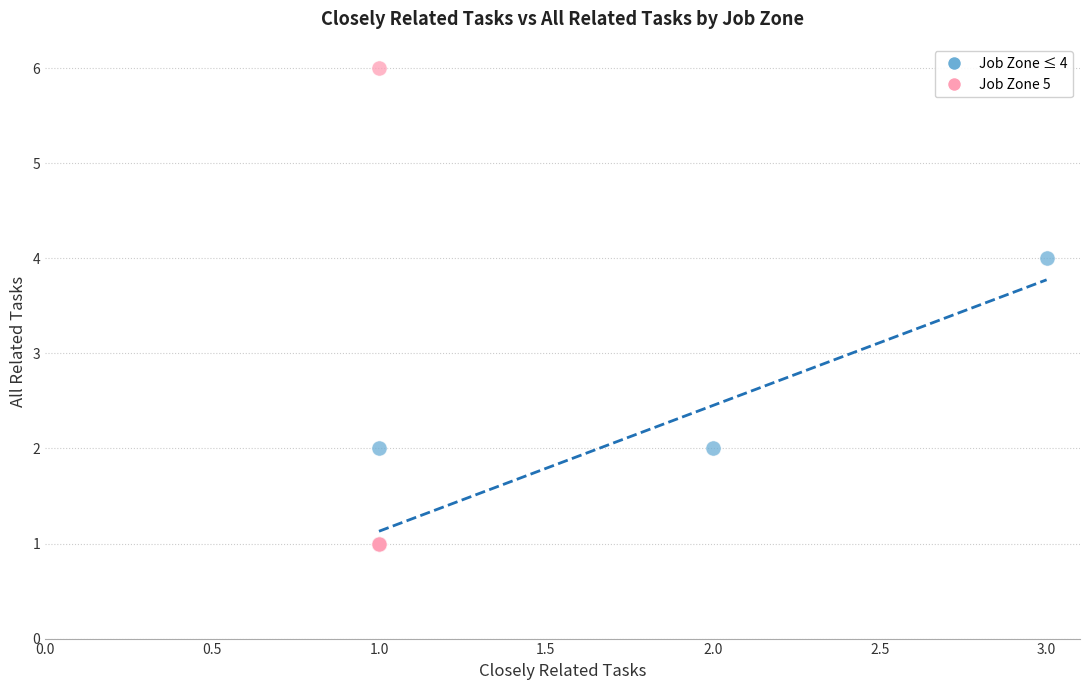

Which series reaches the maximum Y coordinate?

Job Zone 5